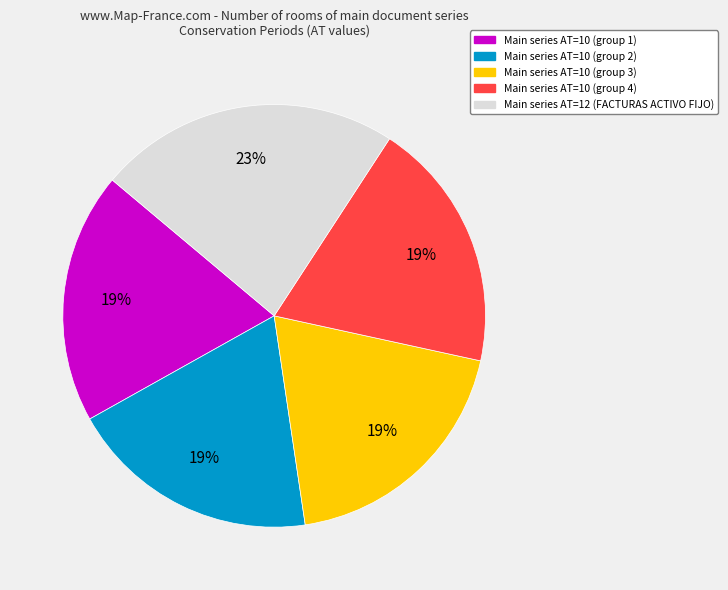

Is there any slice that represents more than half of the pie?

No